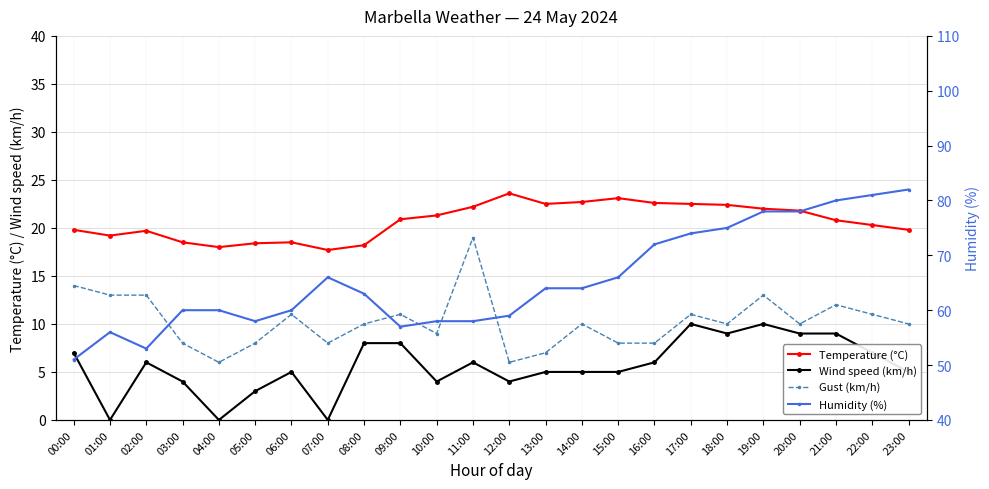

True or false: Temperature (°C) and Wind speed (km/h) cross at least once.

False